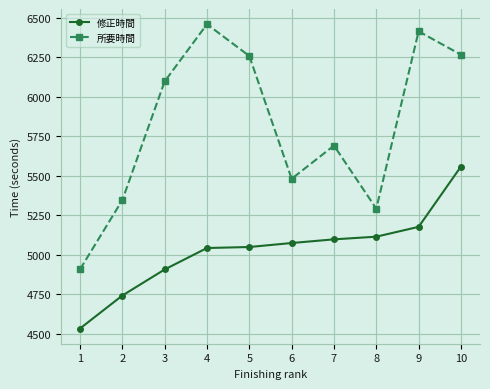

What is the difference between the maximum and minimum values in the 所要時間 series?

1551.0